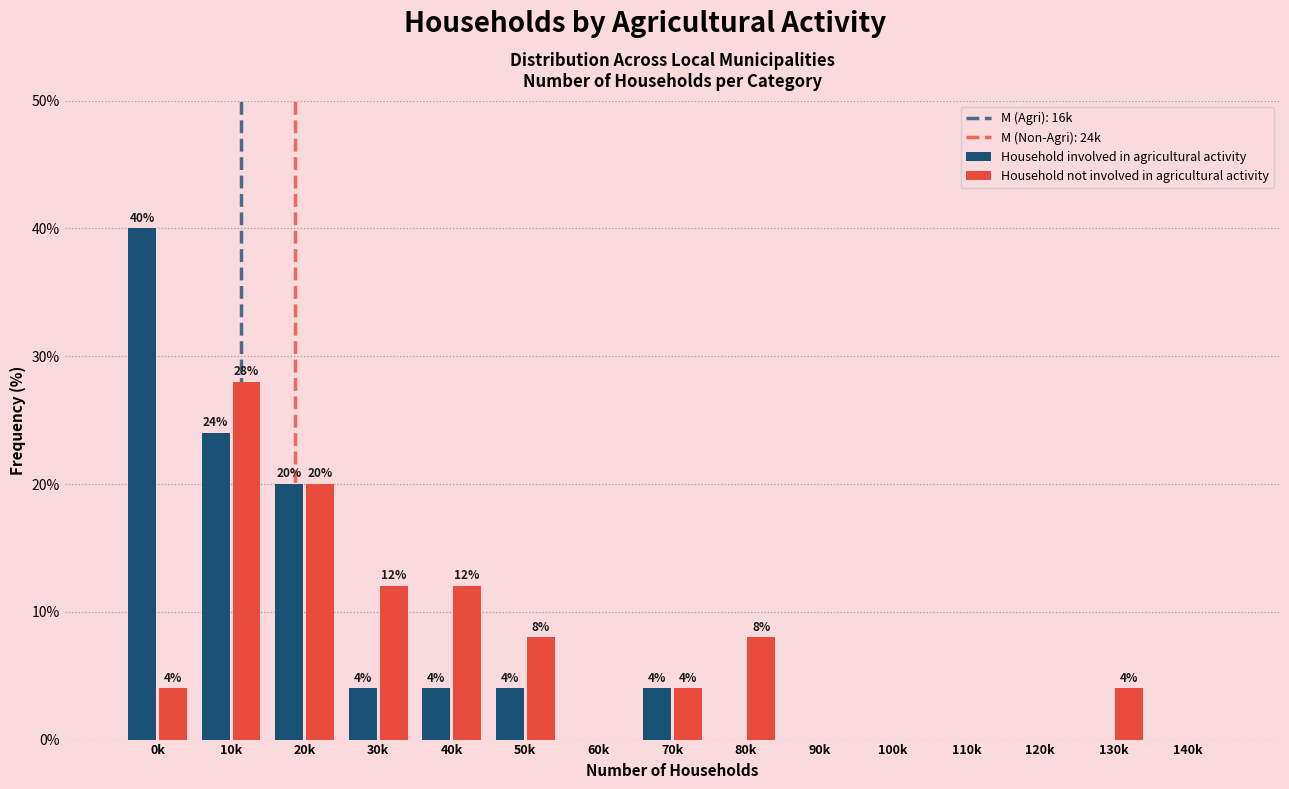

Reading left to right, extract all data points from this chart.

Household involved in agricultural activity: 0k=40.0	10k=24.0	20k=20.0	30k=4.0	40k=4.0	50k=4.0	60k=0.0	70k=4.0	80k=0.0	90k=0.0	100k=0.0	110k=0.0	120k=0.0	130k=0.0	140k=0.0
Household not involved in agricultural activity: 0k=4.0	10k=28.0	20k=20.0	30k=12.0	40k=12.0	50k=8.0	60k=0.0	70k=4.0	80k=8.0	90k=0.0	100k=0.0	110k=0.0	120k=0.0	130k=4.0	140k=0.0